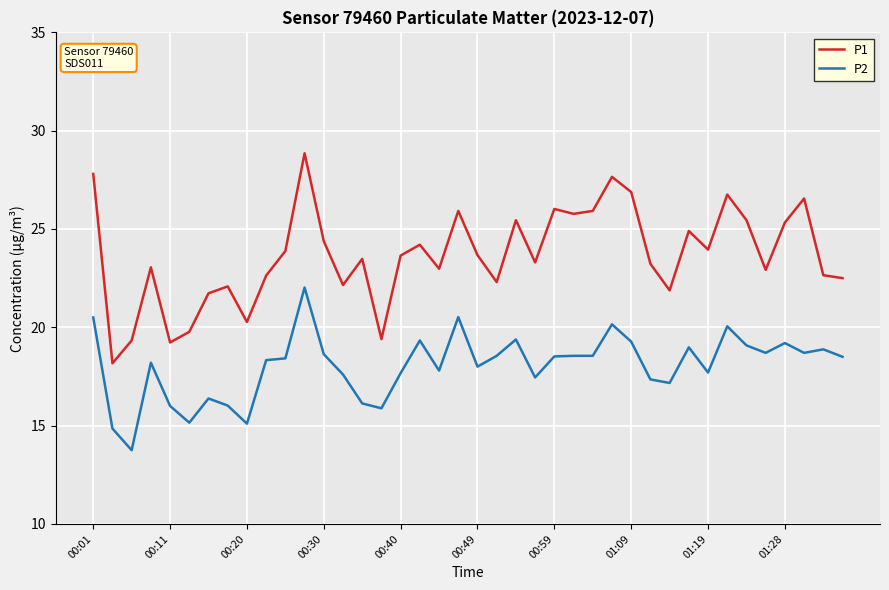

What is the difference between the maximum and minimum values in the P2 series?

8.3